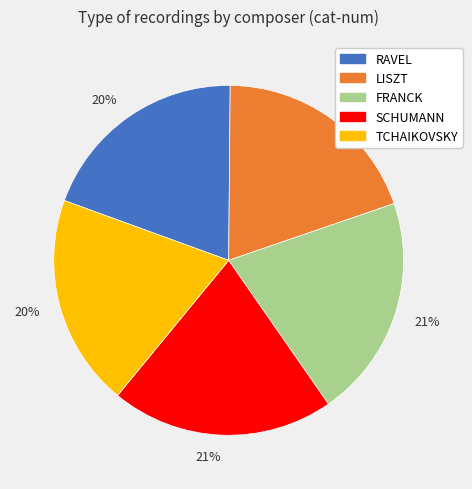

Combined, do RAVEL and FRANCK account for over 50%?

No